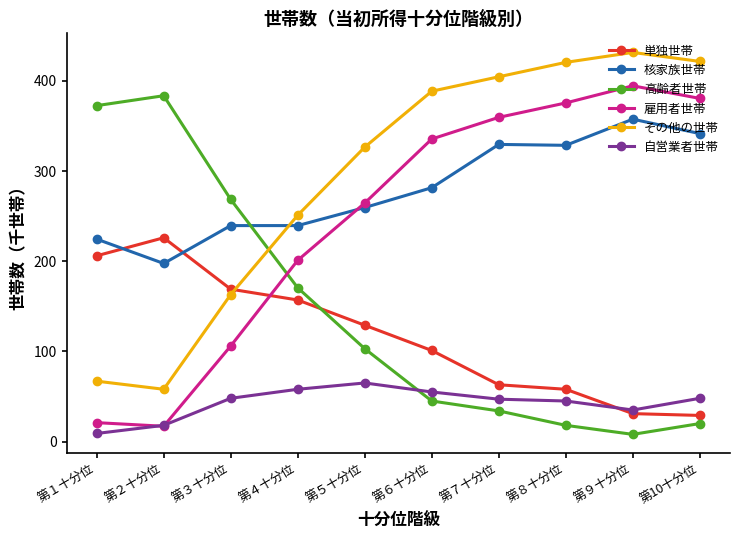

What is the spread (max minus min) of values at 第９十分位?

423.5